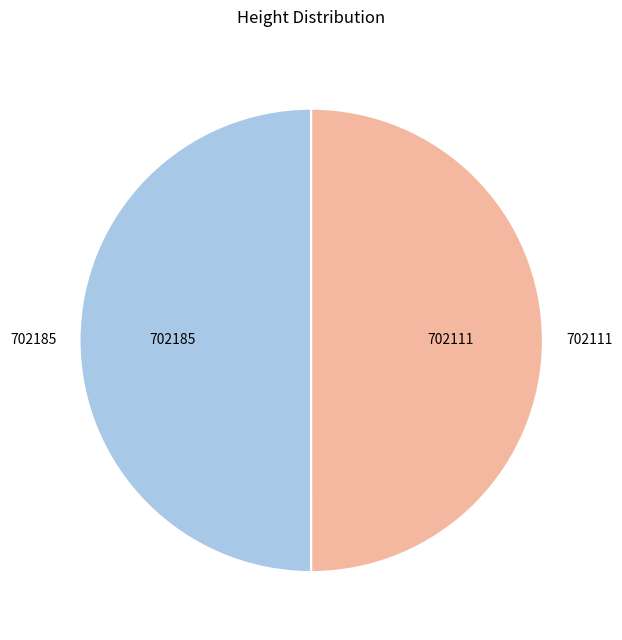

Approximately how many times larger is the value at 702111 compared to 702185?

1.0